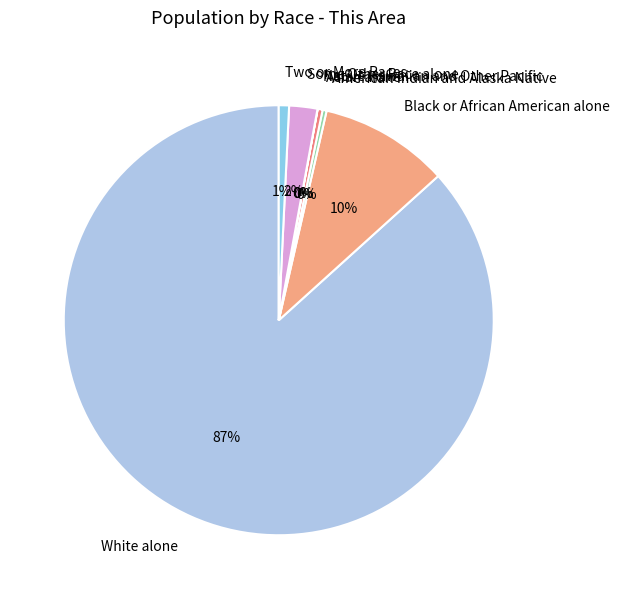

To the nearest percent, what percentage of the pie is Black or African American alone?

10%